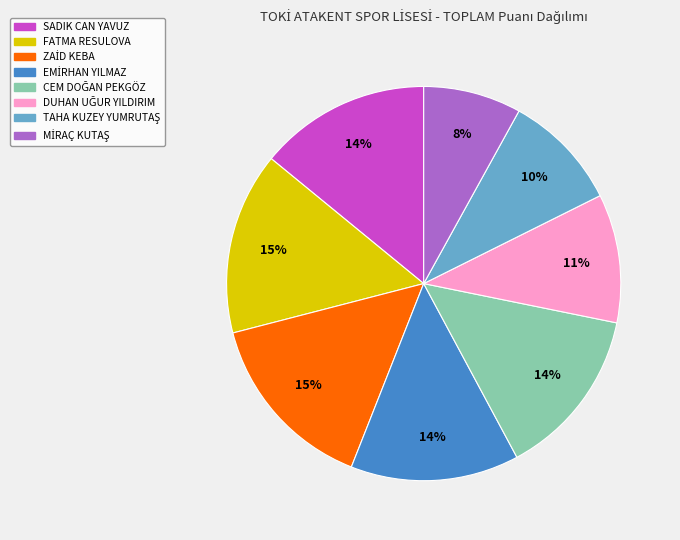

The FATMA RESULOVA slice represents 15% of the pie. True or false?

True